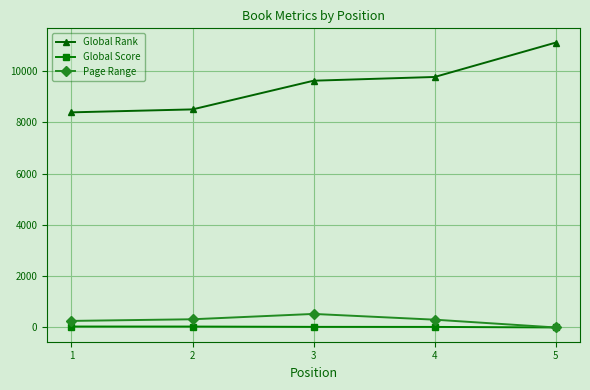

What is the value of the Global Rank point at the 1st from the left?

8384